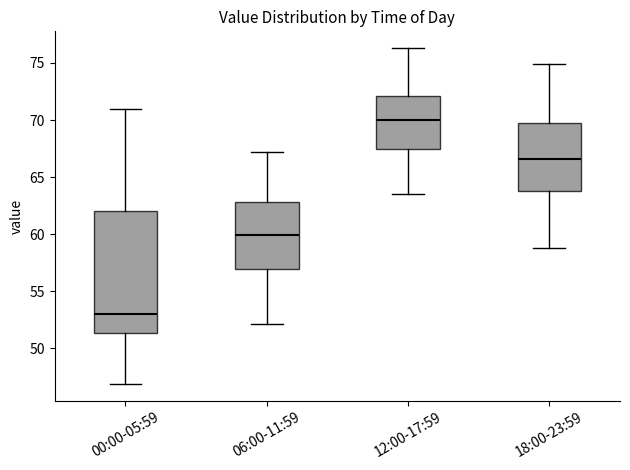

Reading left to right, transcribe this box plot: for each box, give where its median line is, the range the box spans, and where its two whiskers end, as read against the y-axis. The values are not printed on the chart, so give them approximately, as read against the axis.

00:00-05:59: median 53.0, box 51.5 to 62.0, whiskers 47.0 to 71.0
06:00-11:59: median 60.0, box 57.0 to 63.0, whiskers 52.0 to 67.0
12:00-17:59: median 70.0, box 67.5 to 72.0, whiskers 63.5 to 76.5
18:00-23:59: median 66.5, box 64.0 to 69.5, whiskers 59.0 to 75.0